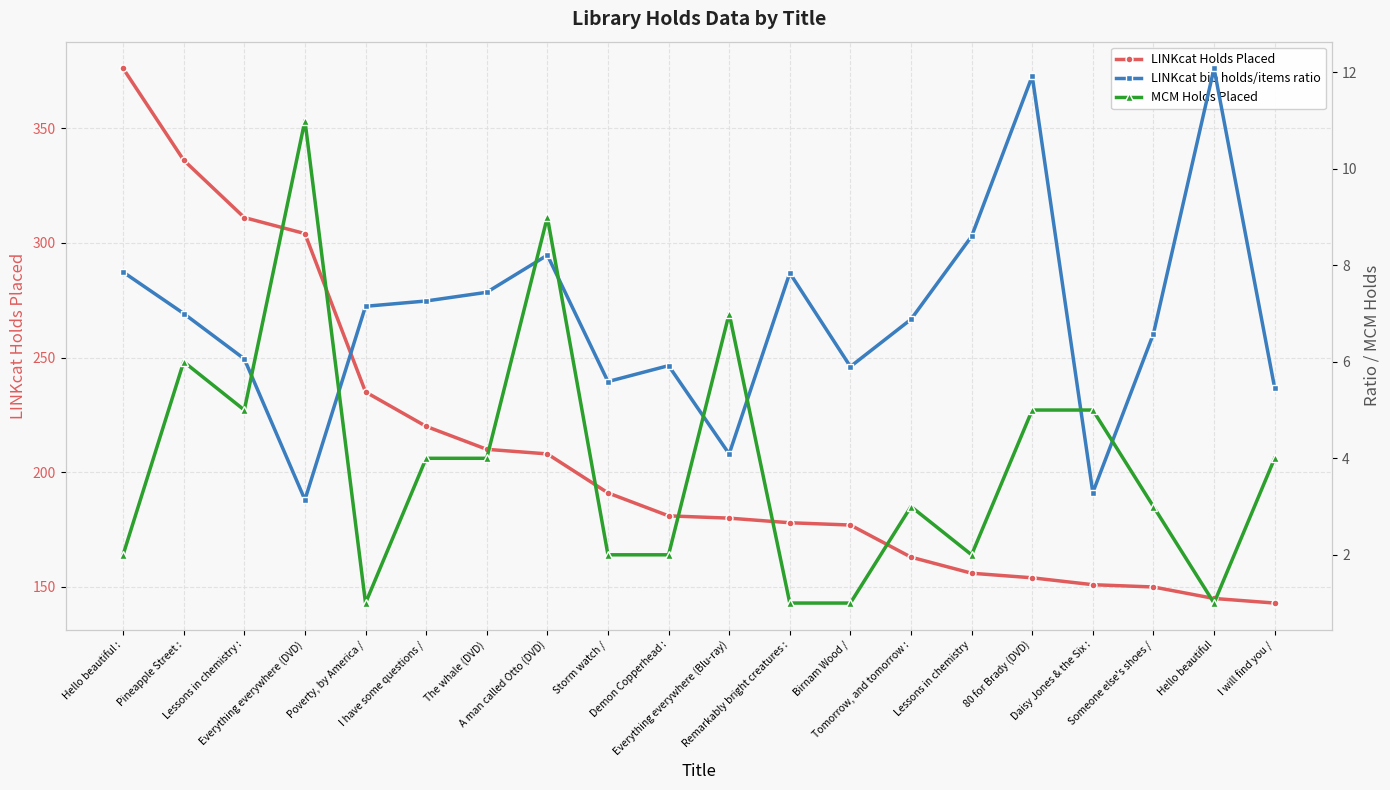

Which label corresponds to the smallest value in the chart?

Poverty, by America /